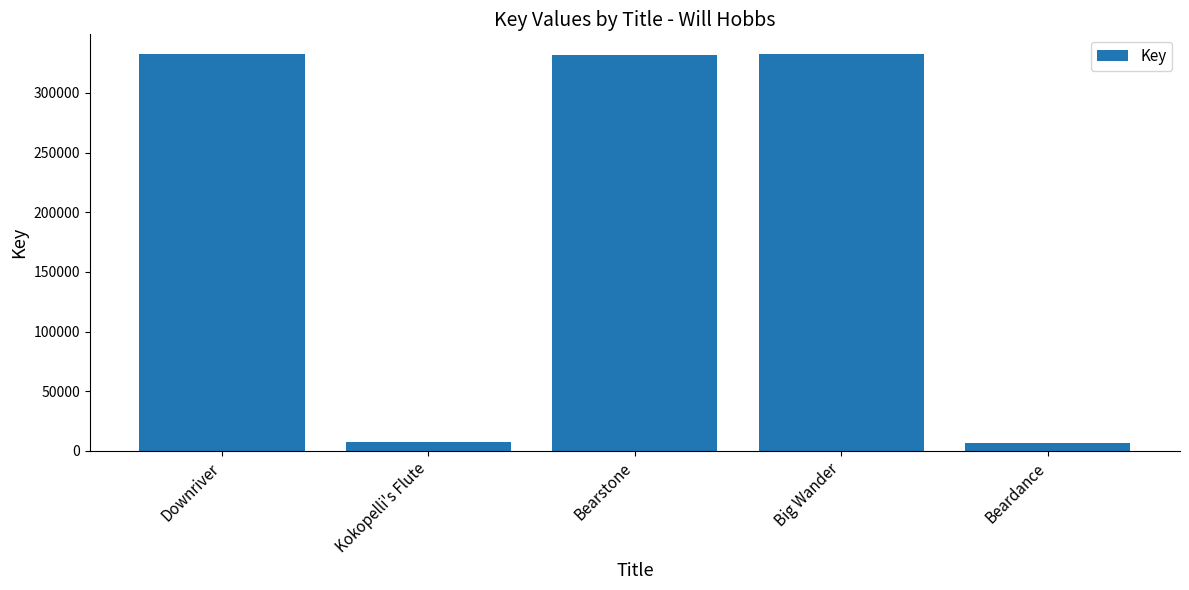

Approximately how many times larger is the value at Downriver compared to Bearstone?

1.0